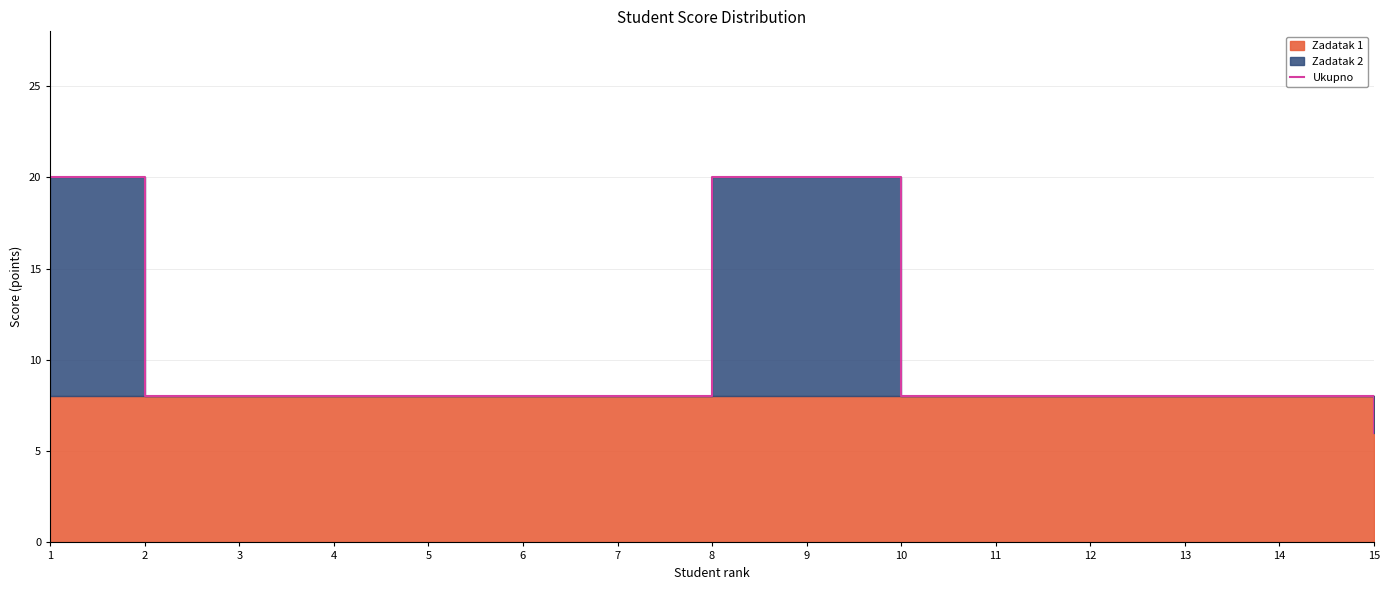

Reading left to right, extract all data points from this chart.

1=20	2=8	3=8	4=8	5=8	6=8	7=8	8=20	9=20	10=8	11=8	12=8	13=8	14=8	15=6